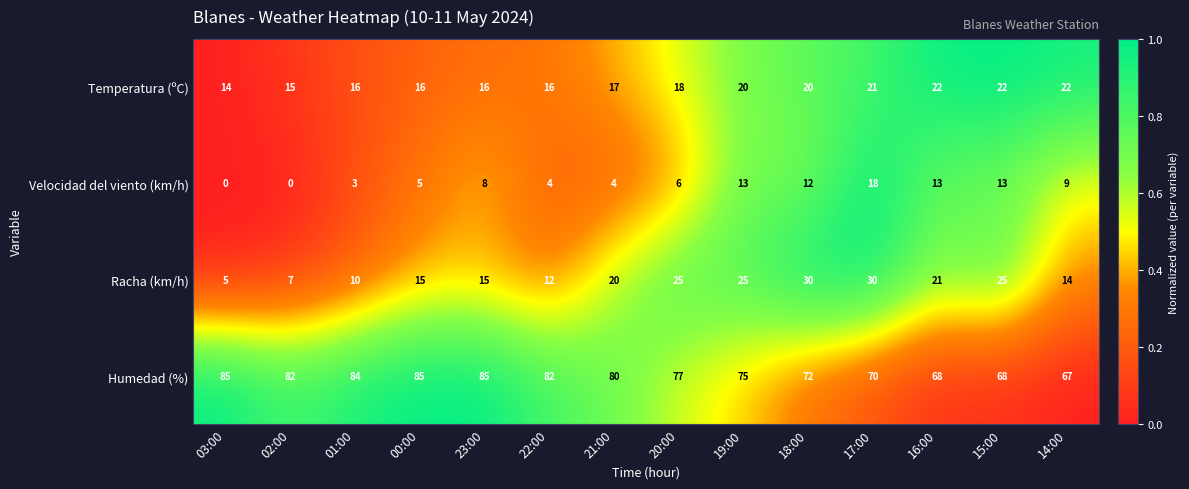

Is it true that Velocidad del viento (km/h) equals 5 at 22:00?

False